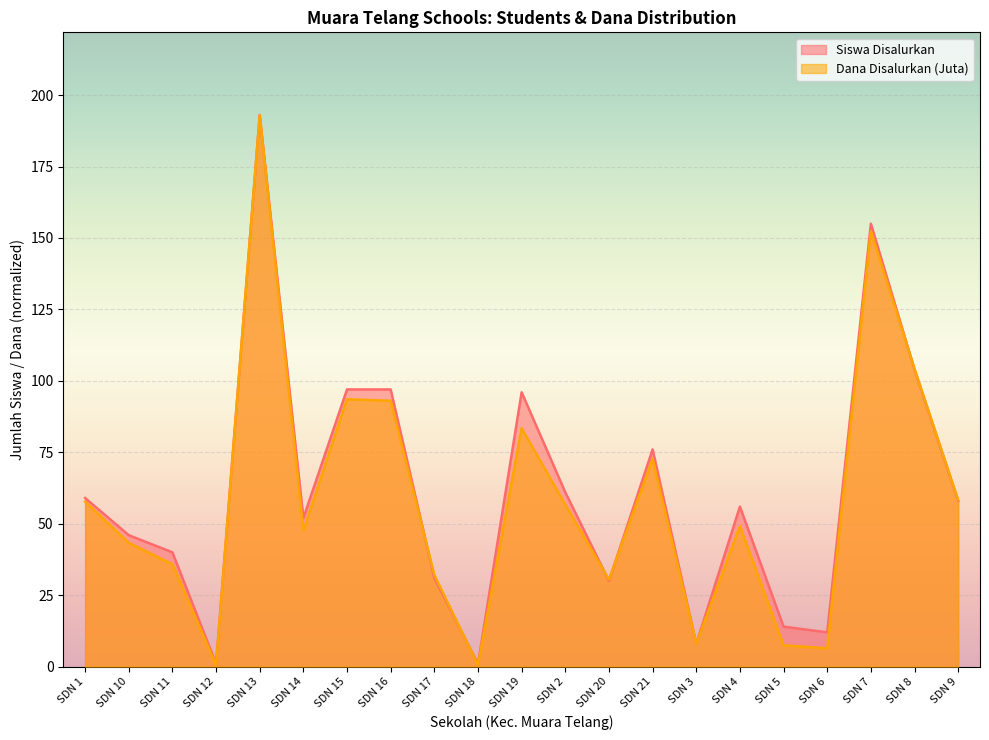

At which label is Dana Disalurkan (Juta) closest to 96?

SDN 15